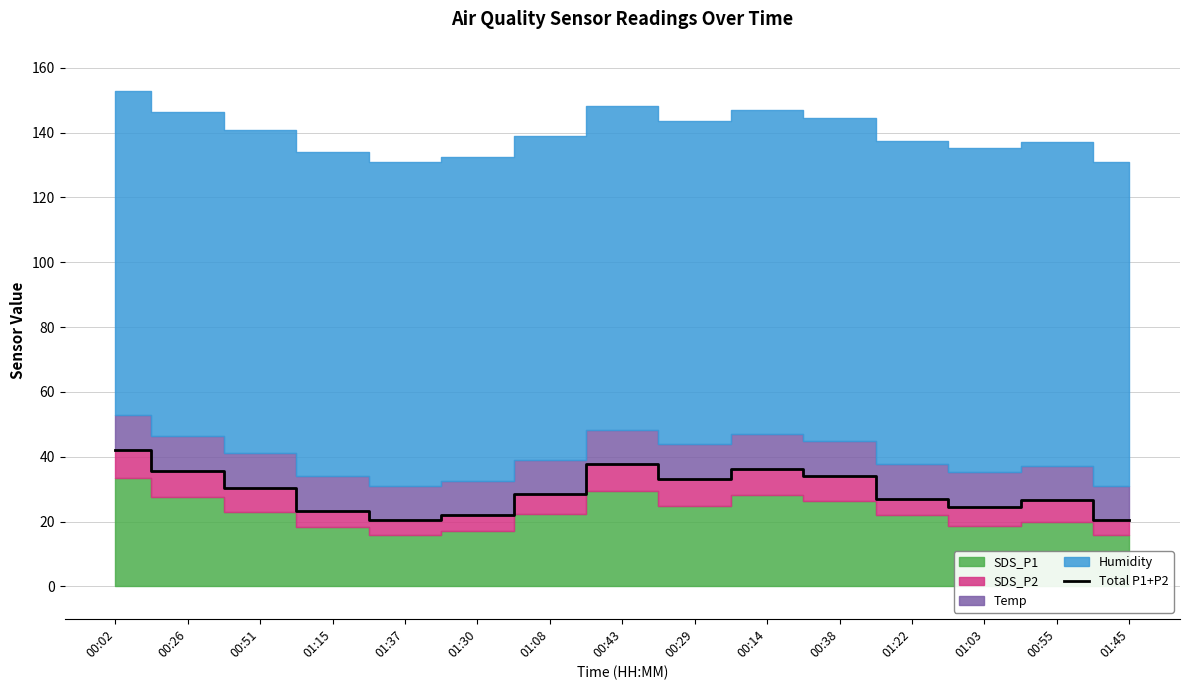

What is the lowest value of the Total P1+P2 series?

20.3